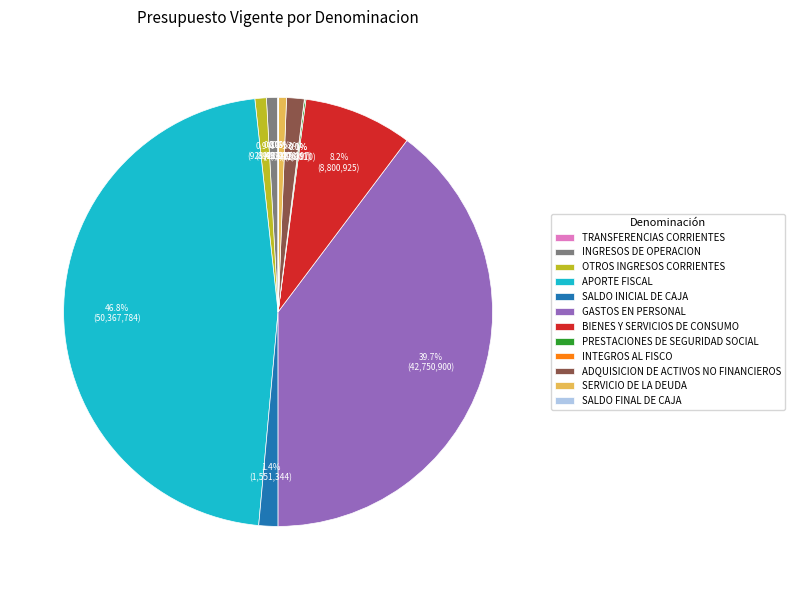

To the nearest percent, what is the combined percentage of GASTOS EN PERSONAL and ADQUISICION DE ACTIVOS NO FINANCIEROS?

41%